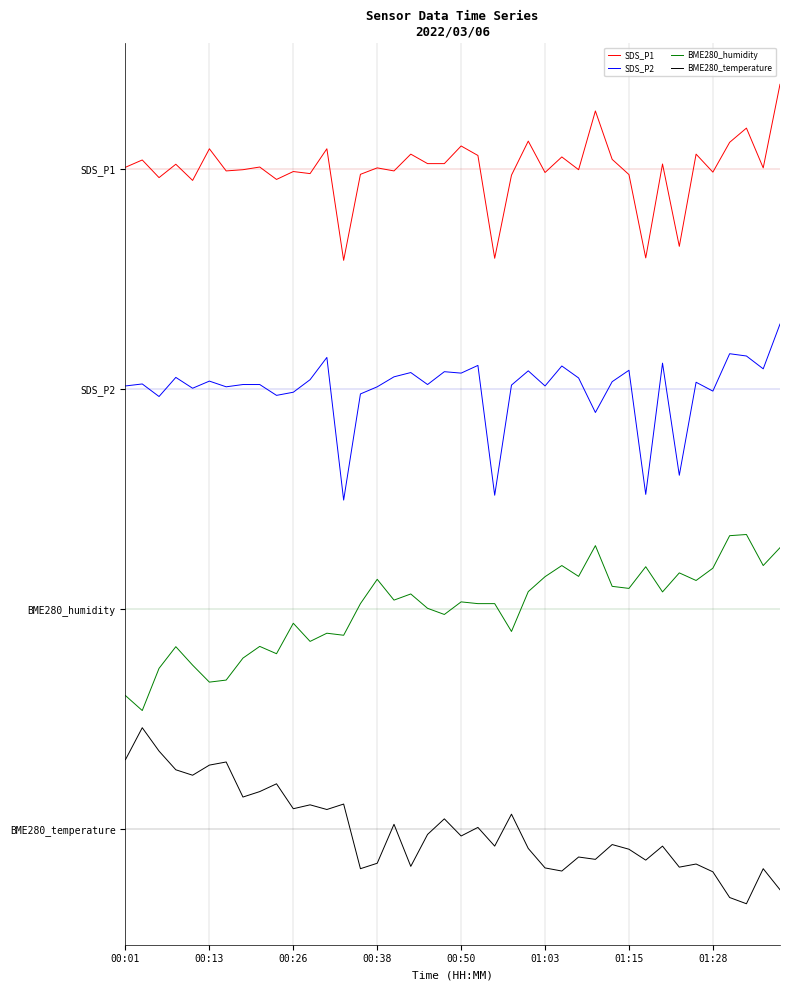

What are all the series names shown in the legend?

SDS_P1, SDS_P2, BME280_humidity, BME280_temperature